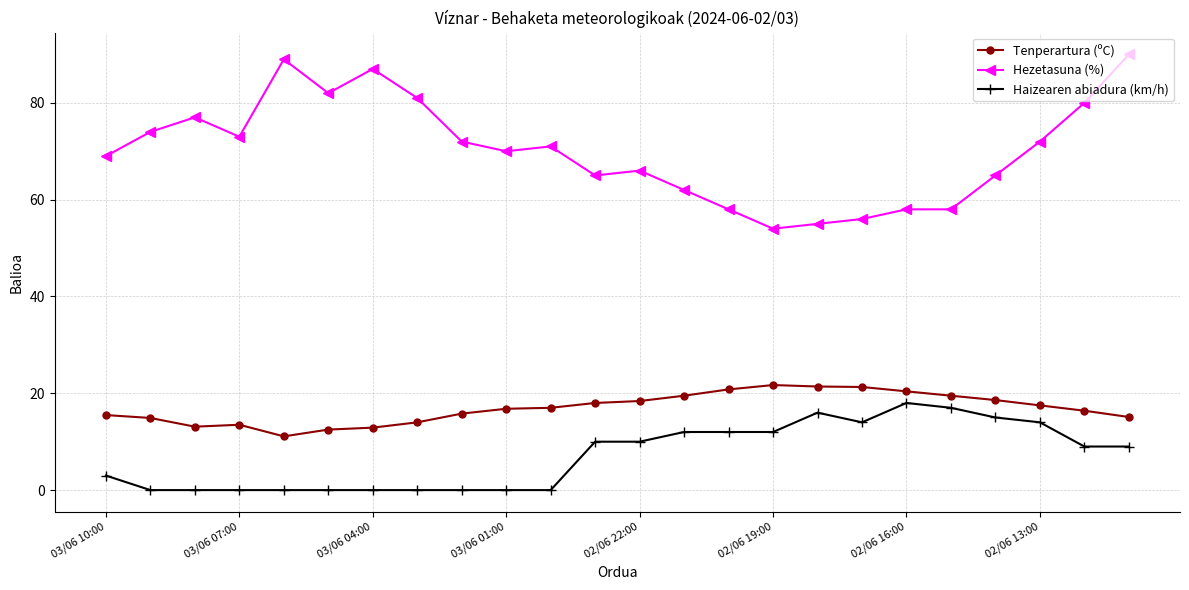

True or false: Haizearen abiadura (km/h) and Tenperartura (ºC) intersect in this chart.

False